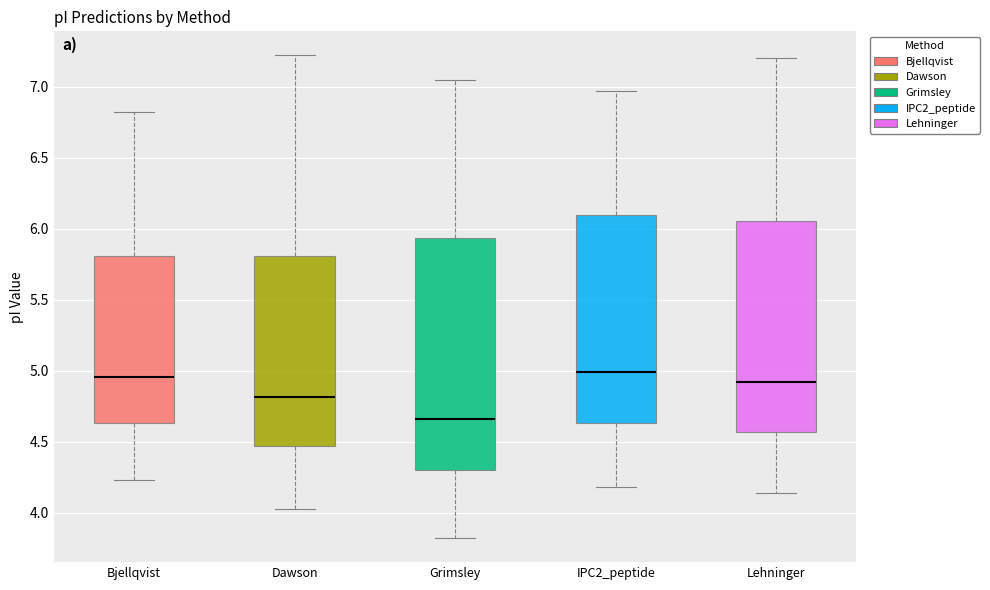

Reading left to right, read every box against the y-axis: the position of its median line, the range the box covers, and the ends of its whiskers. The values are not printed on the chart, so give them approximately, as read against the axis.

Bjellqvist: median 4.95, box 4.65 to 5.80, whiskers 4.25 to 6.85
Dawson: median 4.80, box 4.45 to 5.80, whiskers 4.00 to 7.20
Grimsley: median 4.65, box 4.30 to 5.95, whiskers 3.80 to 7.05
IPC2_peptide: median 5.00, box 4.65 to 6.10, whiskers 4.20 to 6.95
Lehninger: median 4.90, box 4.55 to 6.05, whiskers 4.15 to 7.20